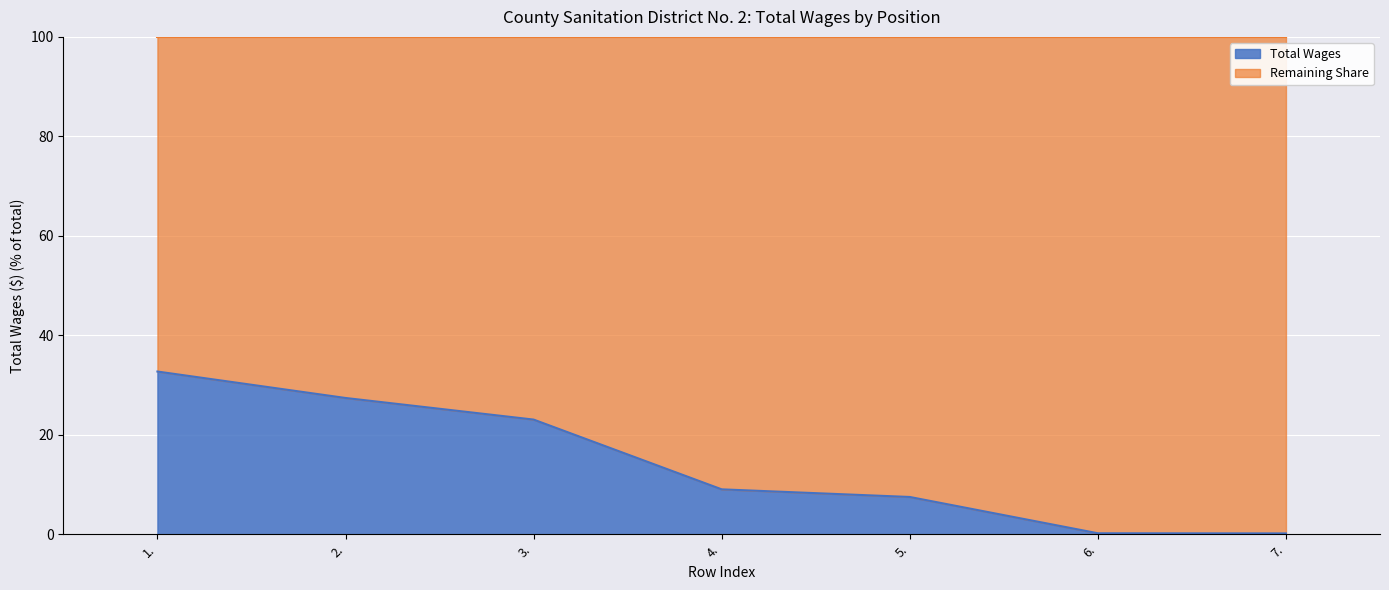

What is the average value?

14.3